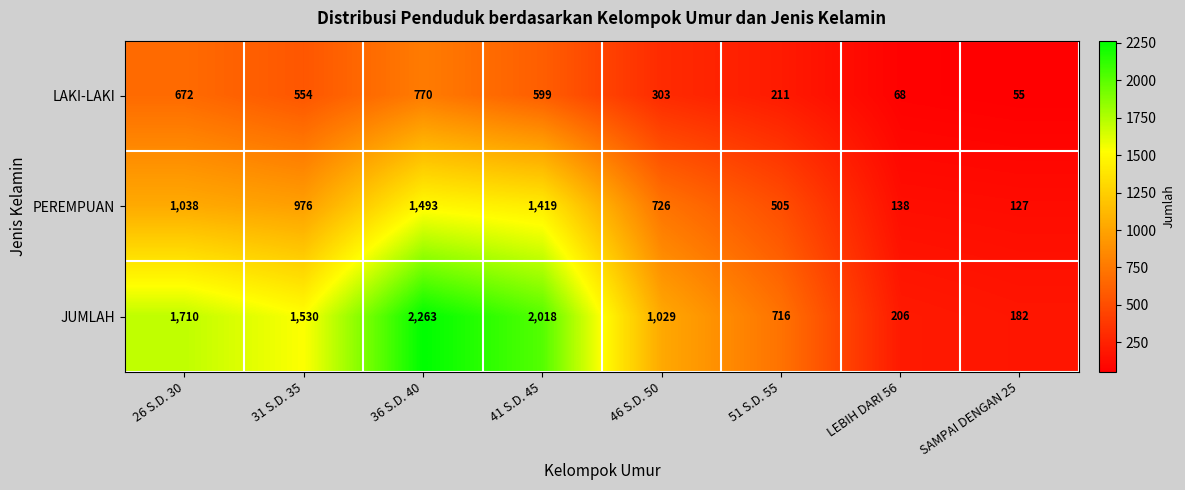

What is the maximum value for LAKI-LAKI?

770